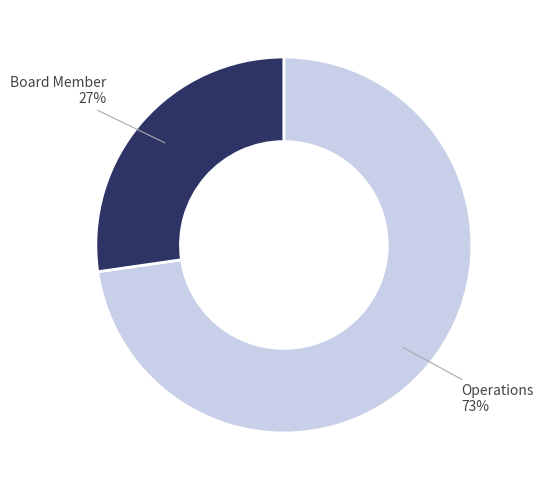

To the nearest percent, what is the average slice percentage?

50%